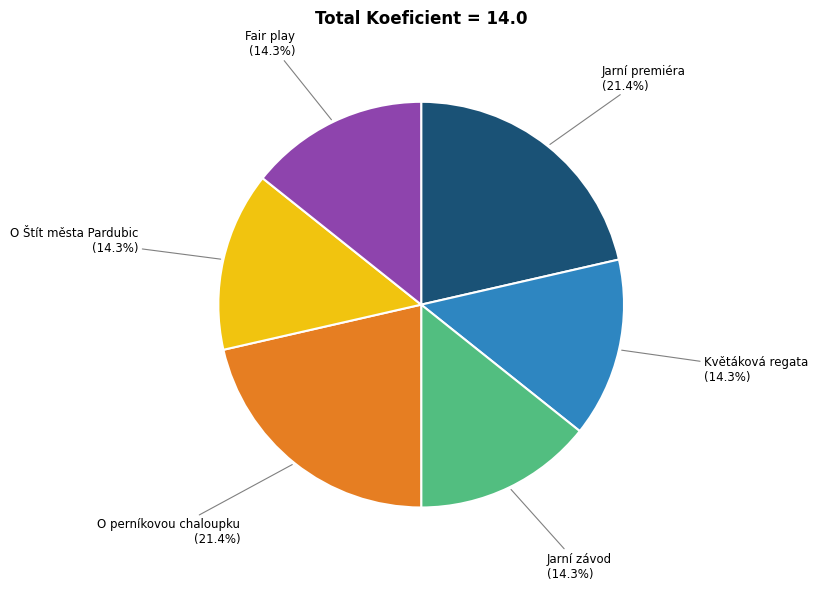

Count the number of slices in the pie.

6